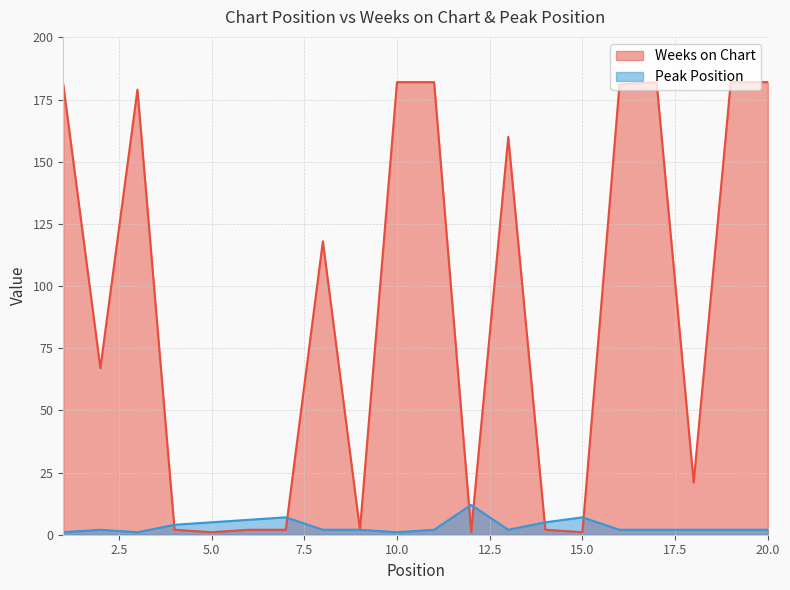

What are all the series names shown in the legend?

Weeks on Chart, Peak Position